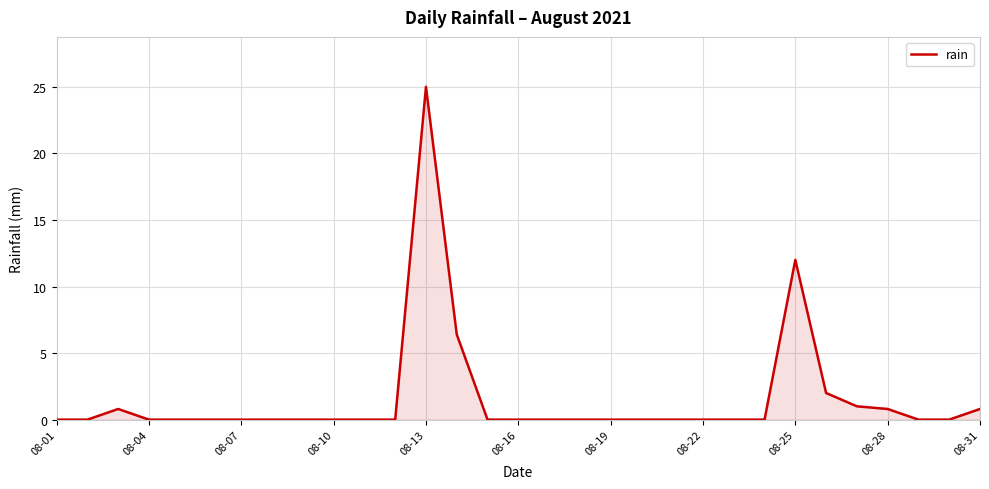

What is the difference between the maximum and minimum values?

25.0